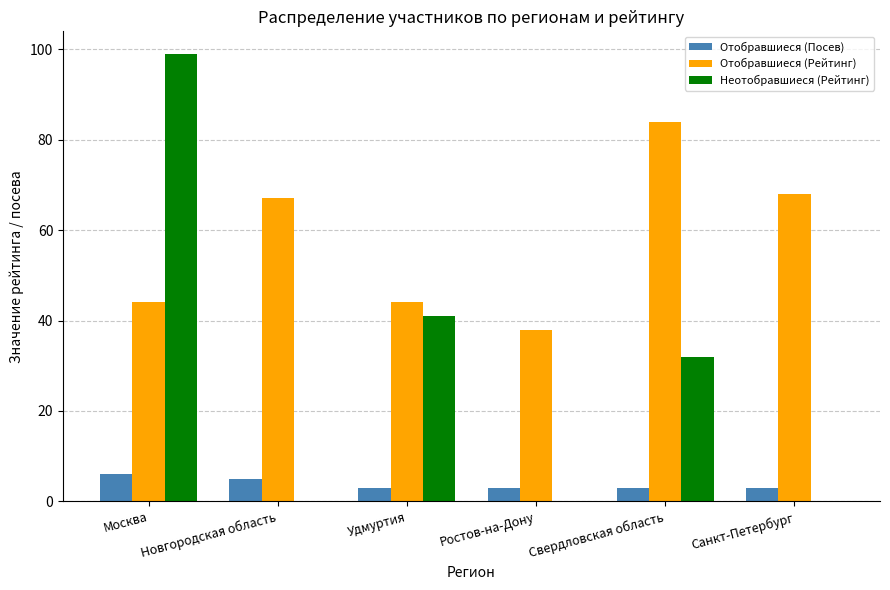

Reading right to left, transcribe all the data shown in this chart.

Отобравшиеся (Посев): Санкт-Петербург=3	Свердловская область=3	Ростов-на-Дону=3	Удмуртия=3	Новгородская область=5	Москва=6
Отобравшиеся (Рейтинг): Санкт-Петербург=68	Свердловская область=84	Ростов-на-Дону=38	Удмуртия=44	Новгородская область=67	Москва=44
Неотобравшиеся (Рейтинг): Санкт-Петербург=0	Свердловская область=32	Ростов-на-Дону=0	Удмуртия=41	Новгородская область=0	Москва=99